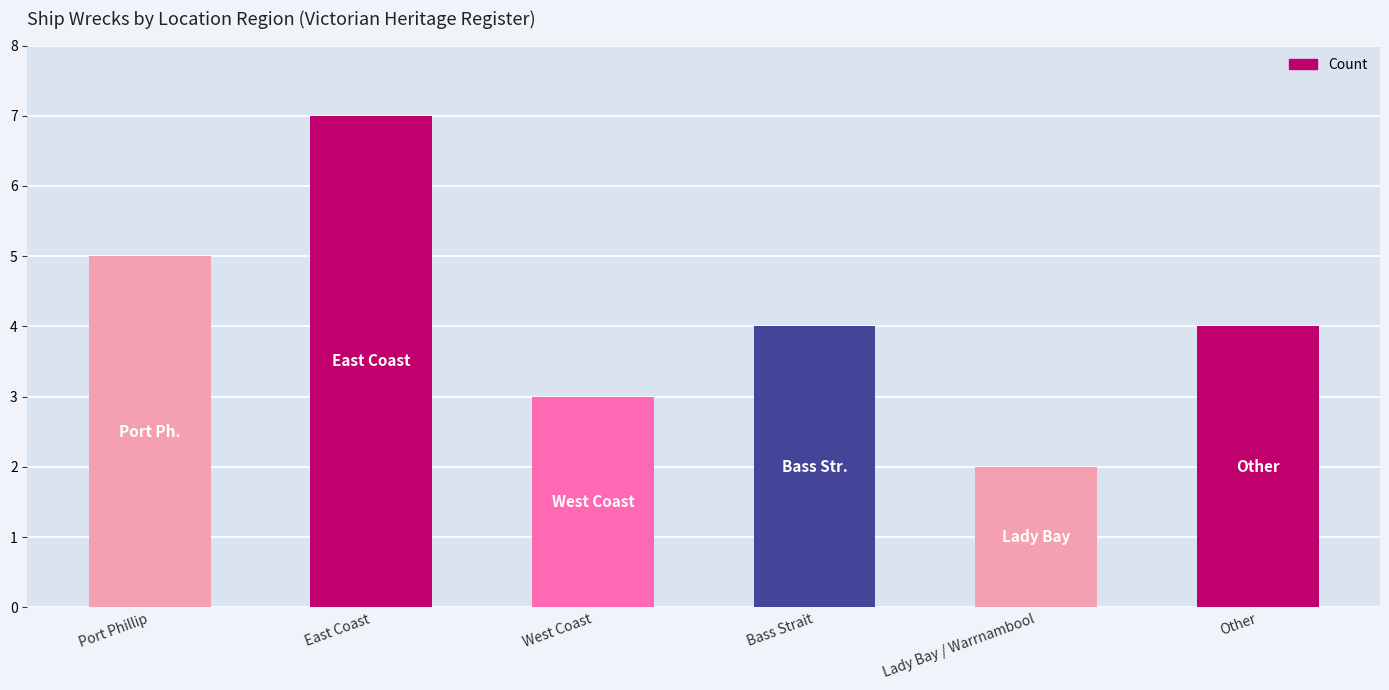

Reading left to right, extract all data points from this chart.

Port Phillip=5	East Coast=7	West Coast=3	Bass Strait=4	Lady Bay / Warrnambool=2	Other=4